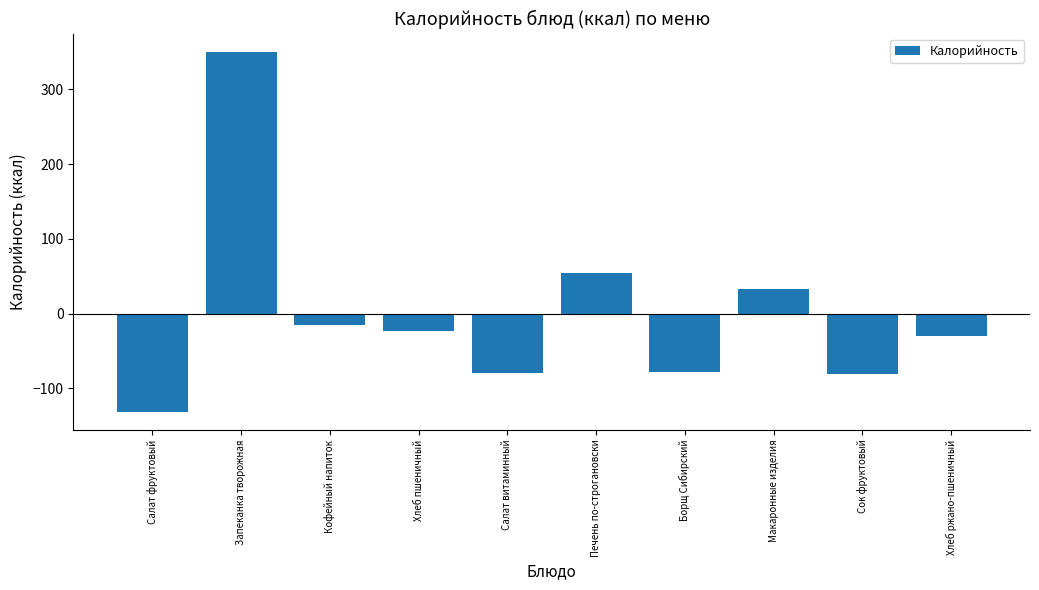

How many values are above zero?

3